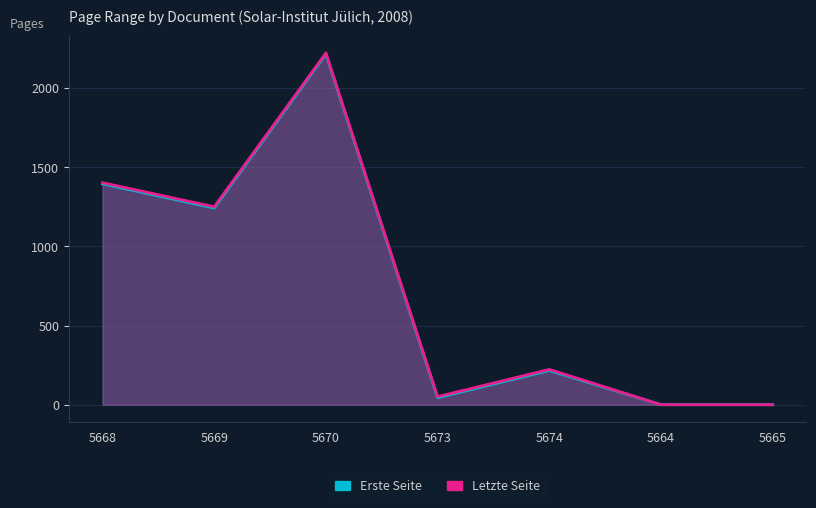

Reading left to right, extract all data points from this chart.

Erste Seite: 1395	1242	2215	44	216	0	0
Letzte Seite: 1402	1250	2222	51	223	0	0